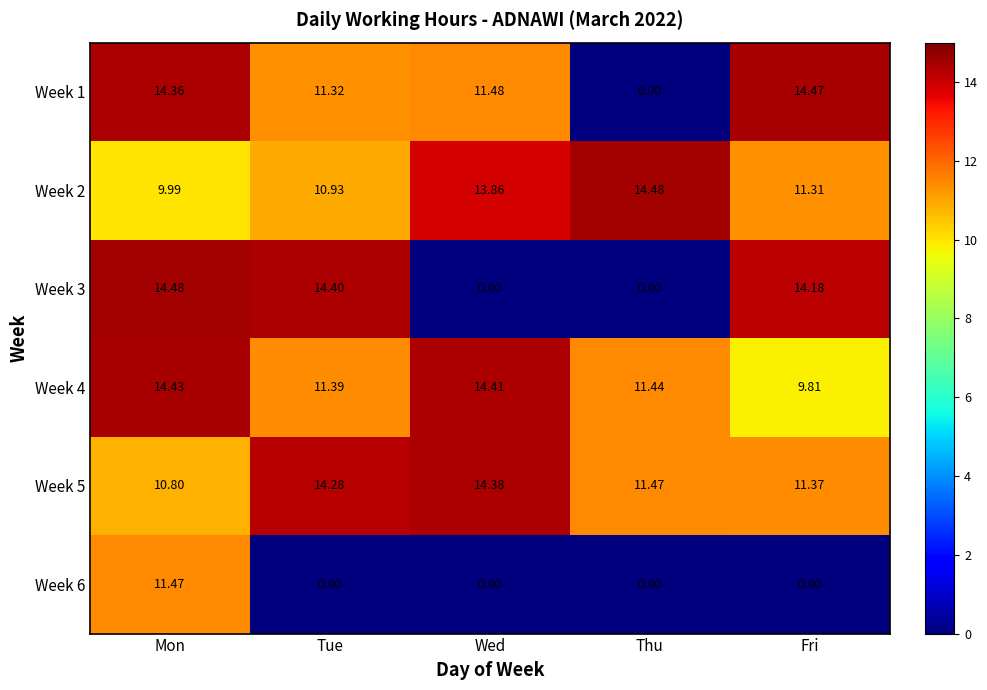

Where does the Week 3 series first go above 14?

Mon